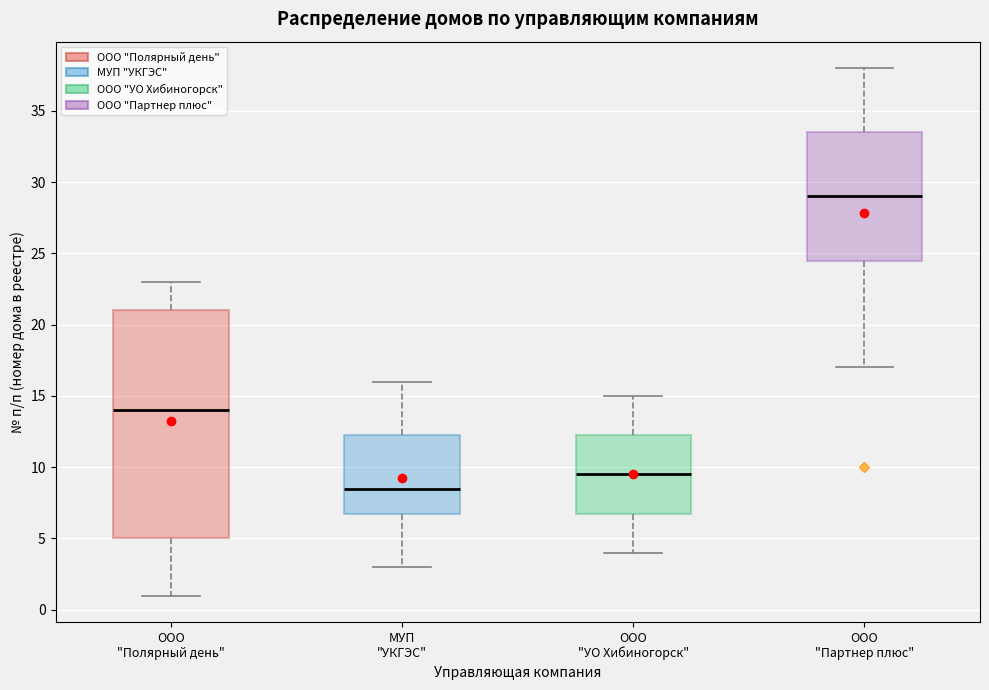

Where is the upper edge of the box for МУП "УКГЭС" on the y-axis? The values are not printed on the chart, so give them approximately, as read against the axis.

12.5